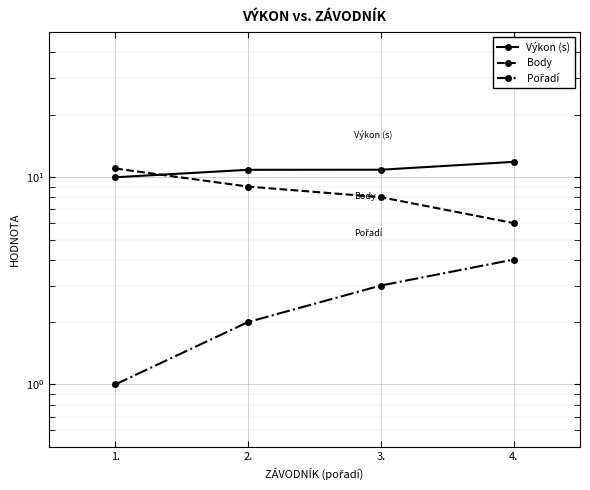

How many Pořadí values are between 2 and 4?

3